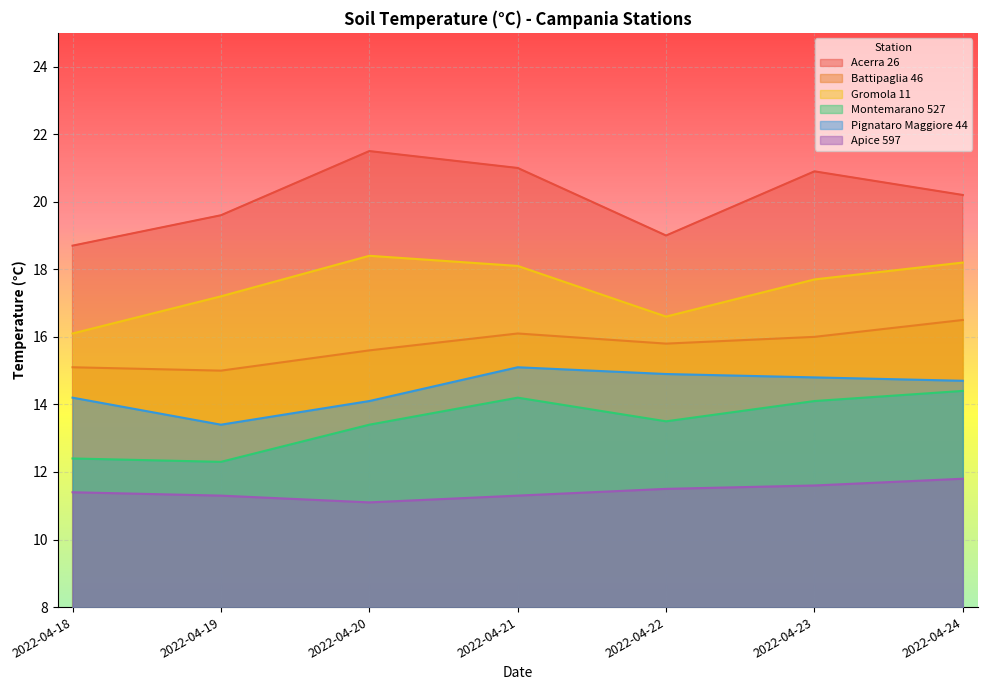

How many lines are shown in the chart?

6